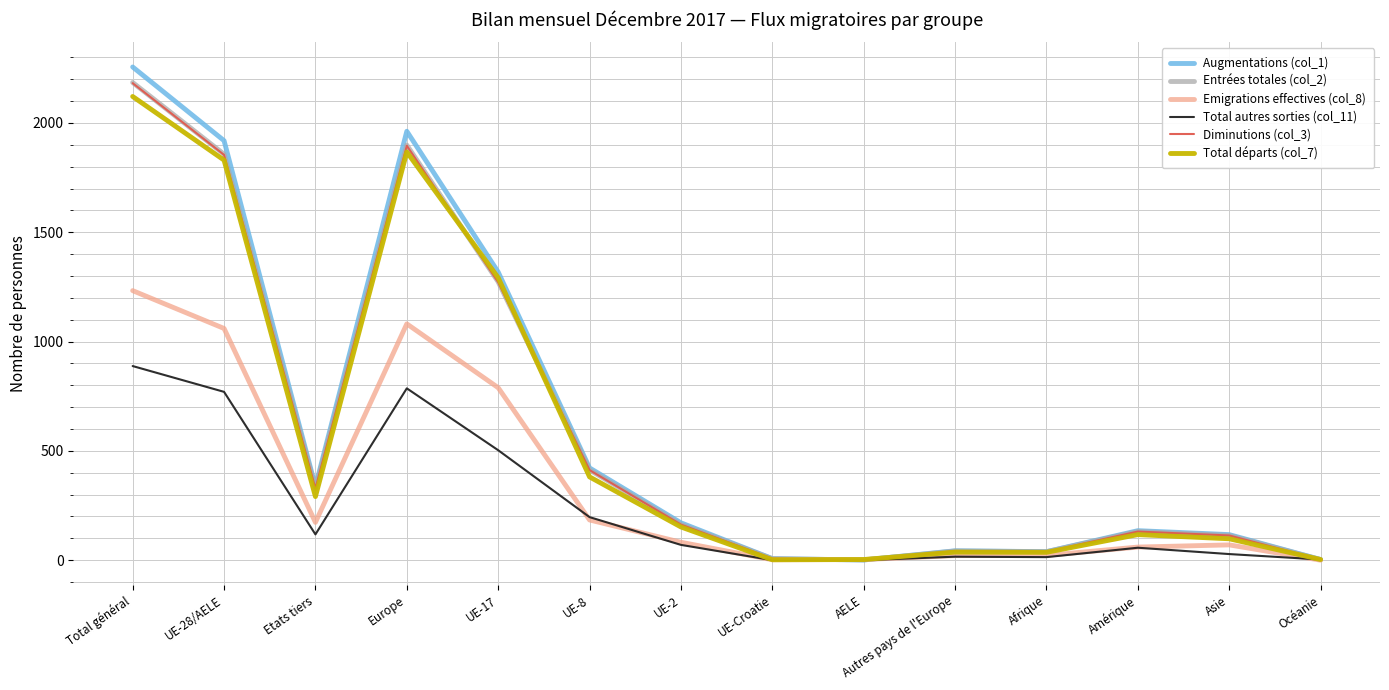

Is this an area chart (filled region under the line)?

No